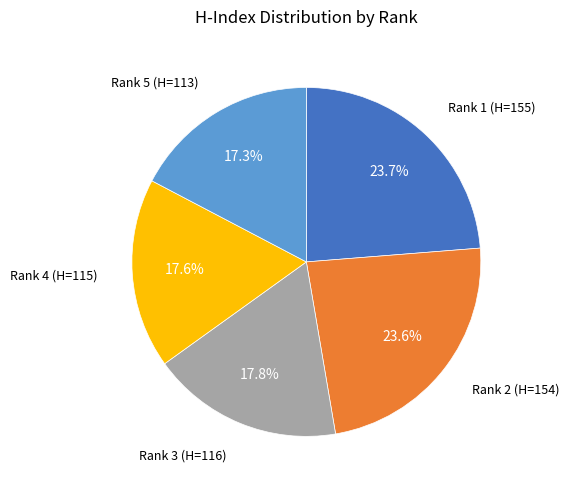

Does any single category account for the majority?

No